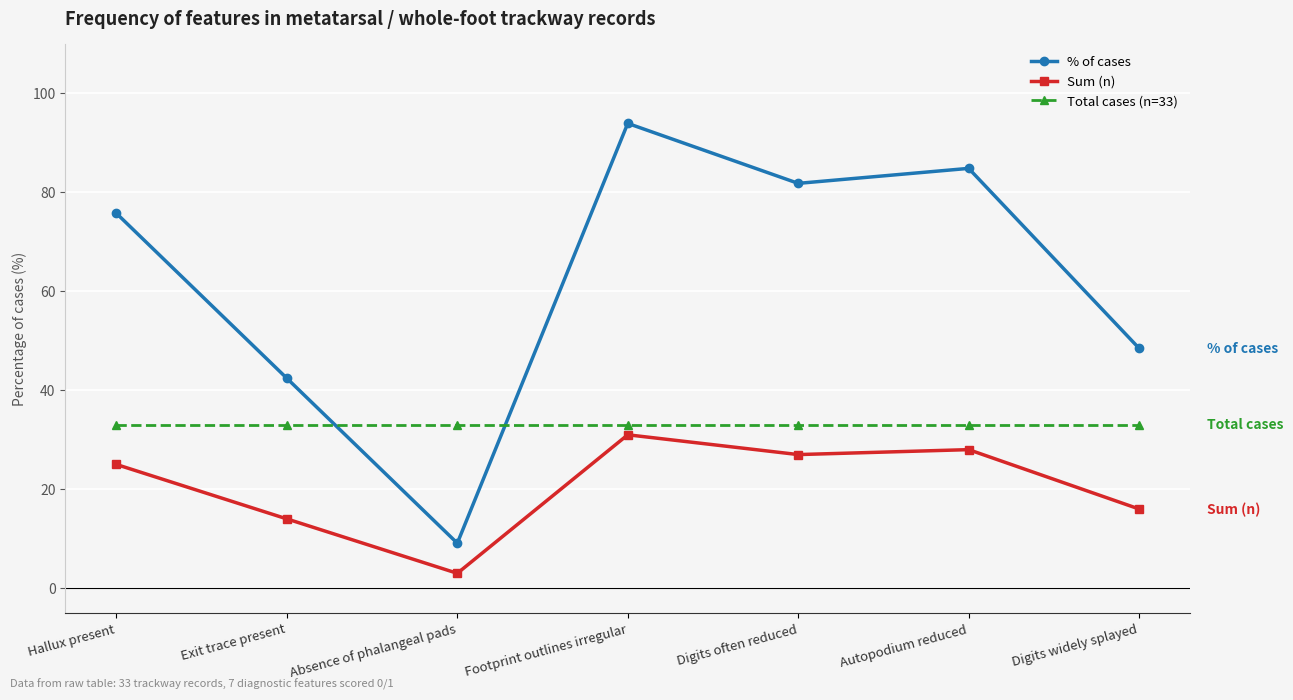

List the labels in order of Sum (n) value, largest first.

Footprint outlines irregular, Autopodium reduced, Digits often reduced, Hallux present, Digits widely splayed, Exit trace present, Absence of phalangeal pads